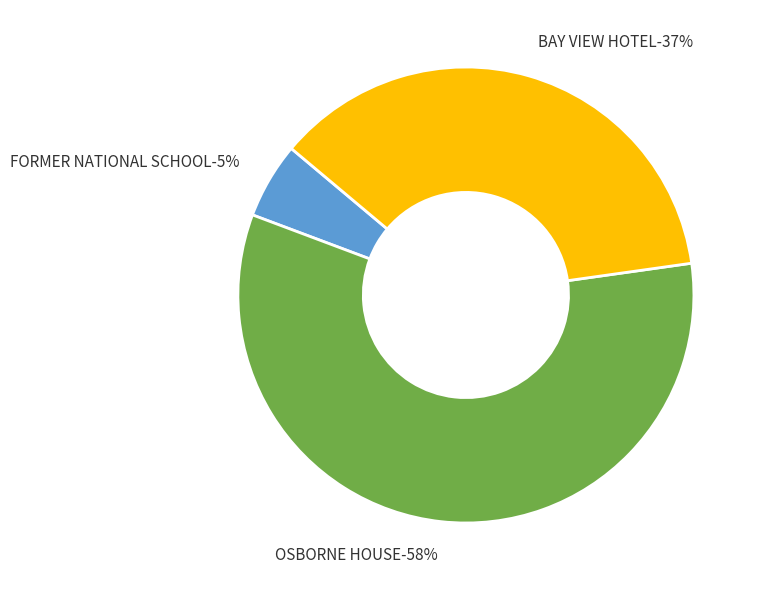

What percentage do FORMER NATIONAL SCHOOL and OSBORNE HOUSE together represent?

63.3%